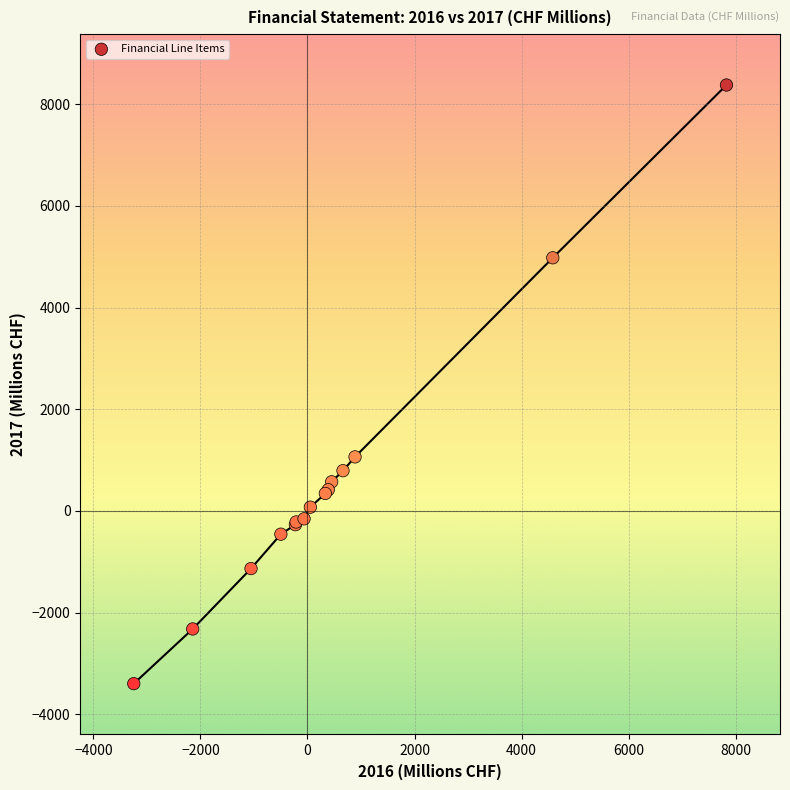

What Y value in the scatter plot is closest to 2489?

1062.0